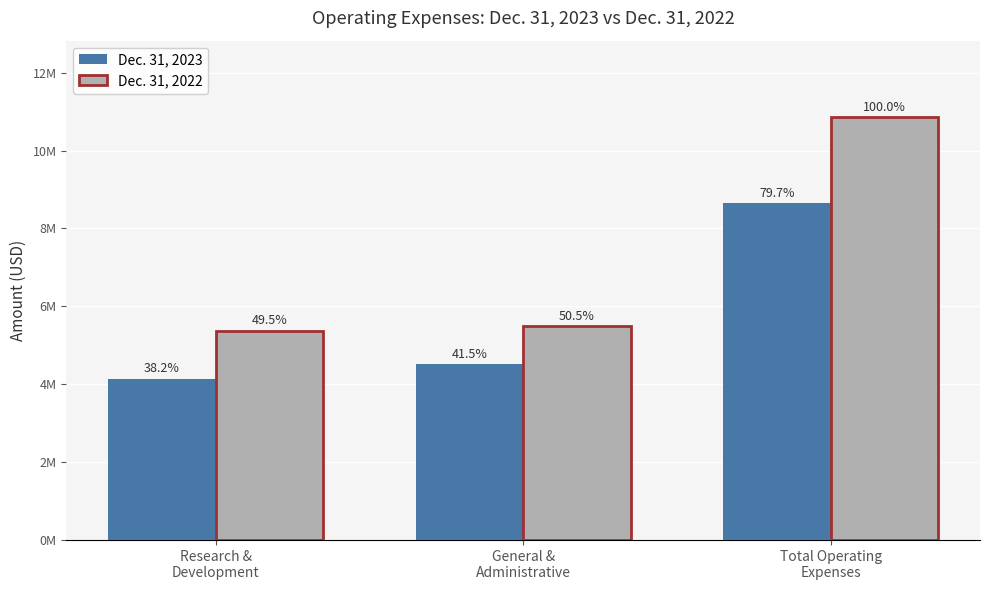

Where is Dec. 31, 2023 nearest to the value 6401283?

General &
Administrative